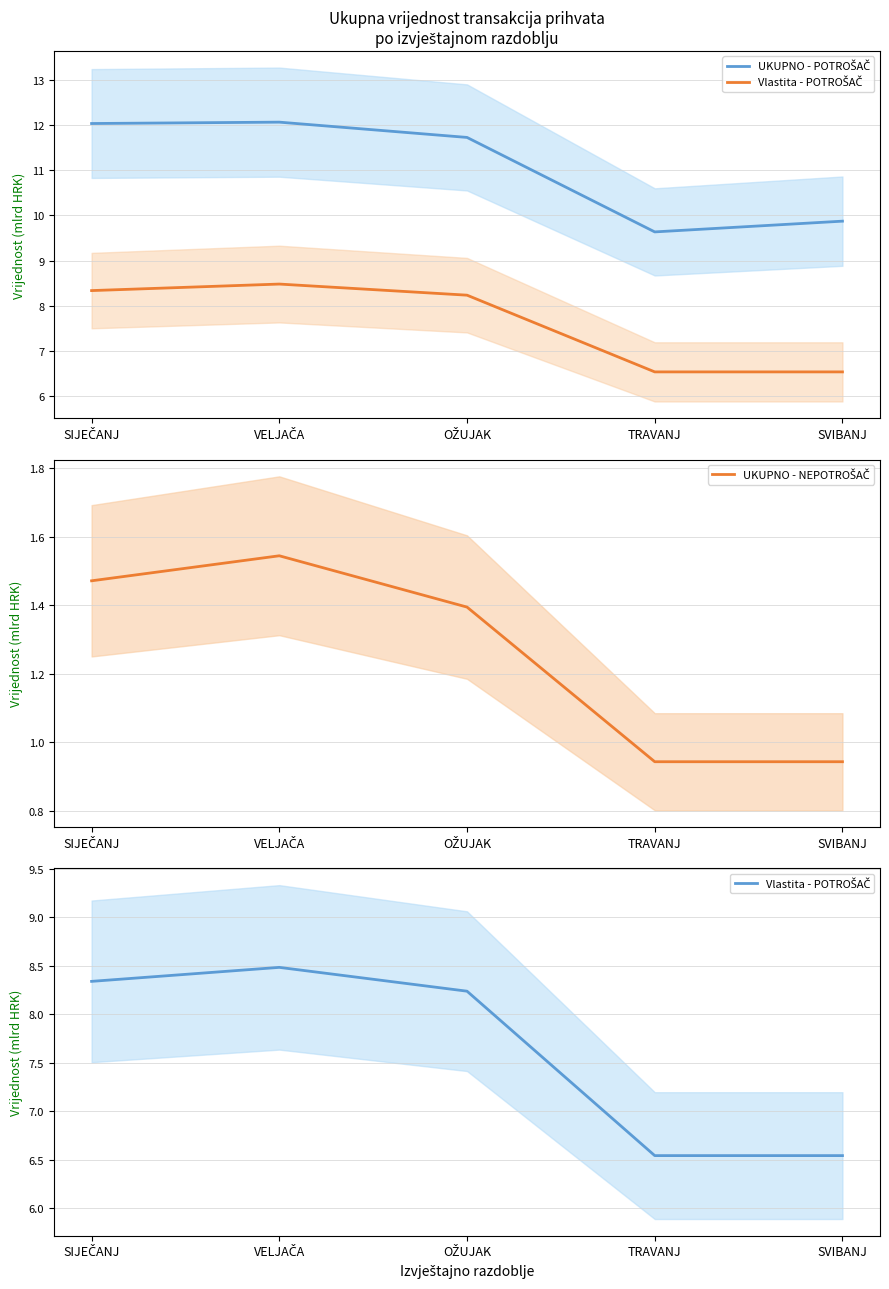

How many data points in UKUPNO - NEPOTROŠAČ are above 1?

3